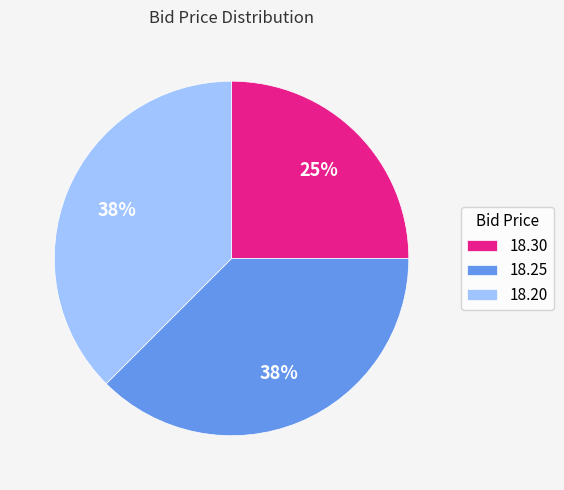

True or false: 18.30 accounts for 19% of the total.

False